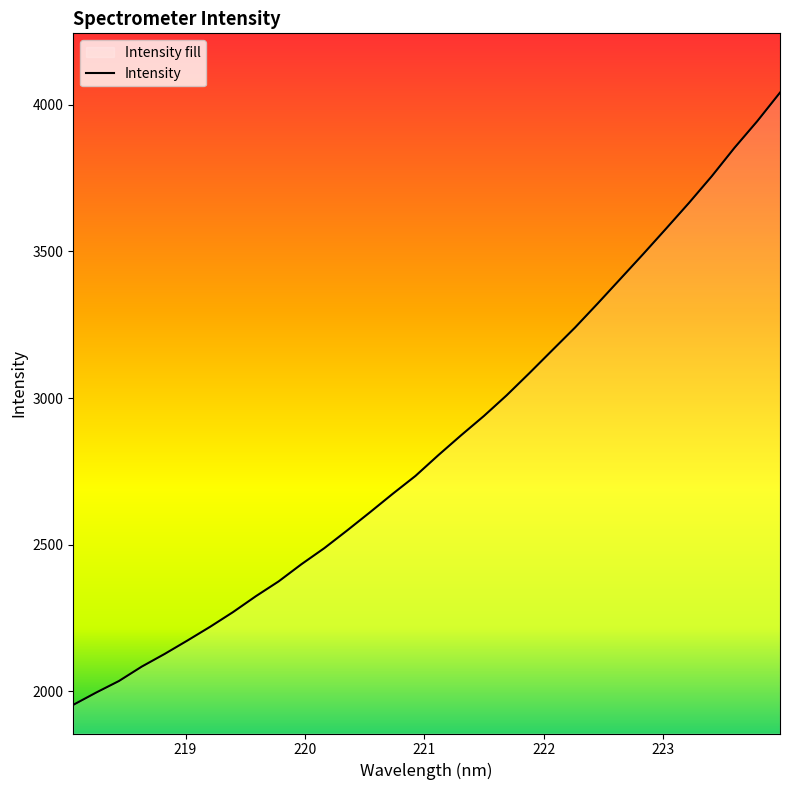

What is the difference between the maximum and minimum values?

2087.1